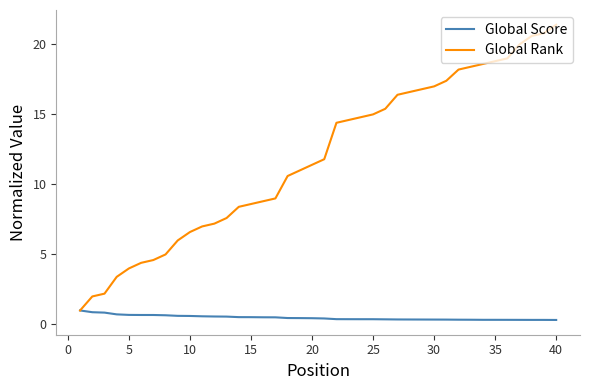

Rank the series by their average value, from lowest to highest.

Global Score, Global Rank